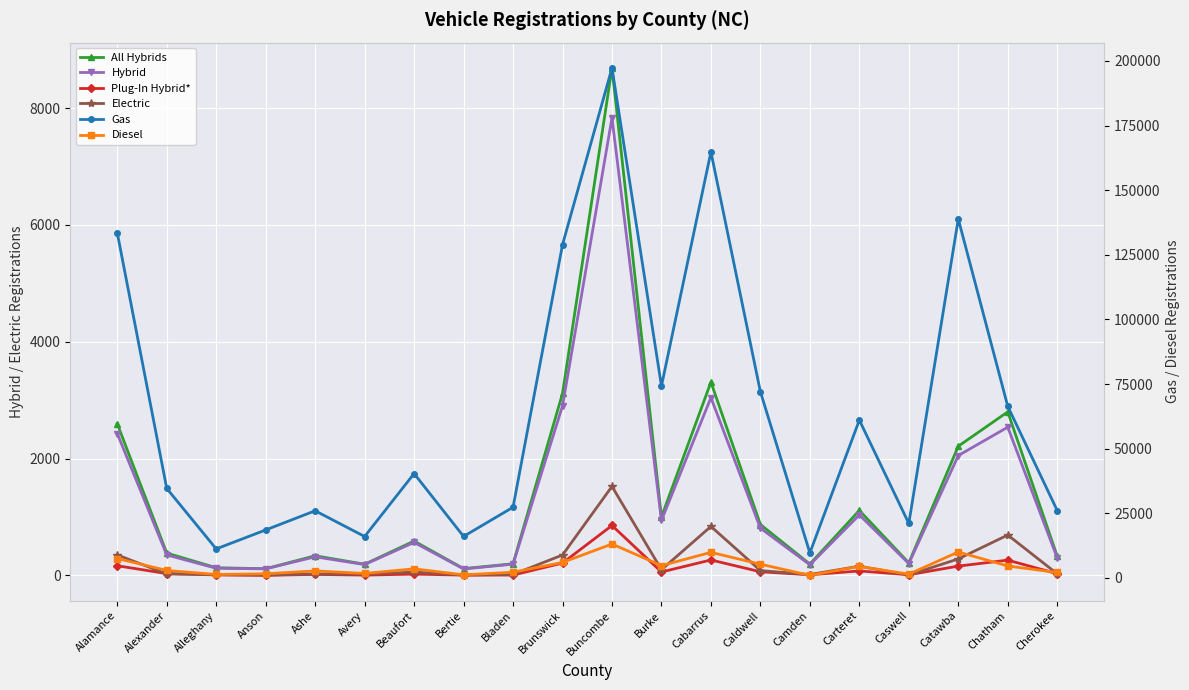

Reading right to left, what are all the values shown in this chart?

All Hybrids: 329	2800	2212	215	1113	194	872	3309	1001	8686	3115	200	117	589	192	337	115	132	383	2595
Hybrid: 299	2538	2052	203	1036	183	809	3044	942	7831	2903	193	111	566	186	319	113	123	351	2429
Plug-In Hybrid*: 30	262	160	12	77	11	63	265	59	855	212	7	6	23	6	18	2	9	32	166
Electric: 28	692	283	8	158	16	83	839	98	1524	350	18	7	58	23	26	7	15	27	351
Gas: 26068	66381	138853	21069	61040	9659	72017	164792	74242	197265	128894	27337	16045	40362	16011	25963	18550	11212	34615	133482
Diesel: 2094	4600	10032	1442	4443	990	5299	9887	4744	13105	5978	2191	1188	3503	1731	2697	1597	1325	2880	7495